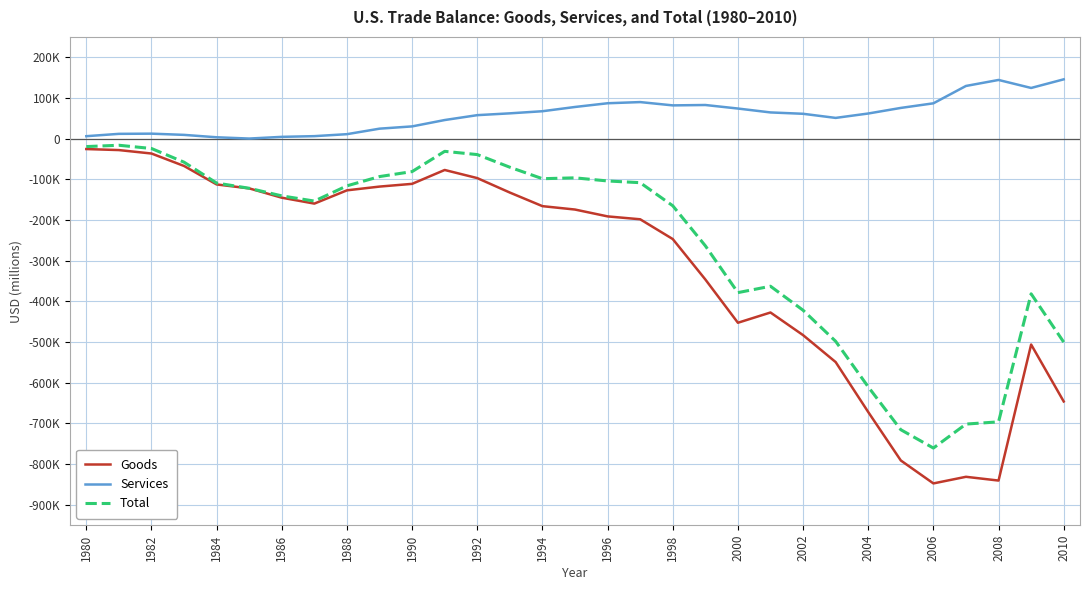

Does the chart display data point markers on the line(s)?

No